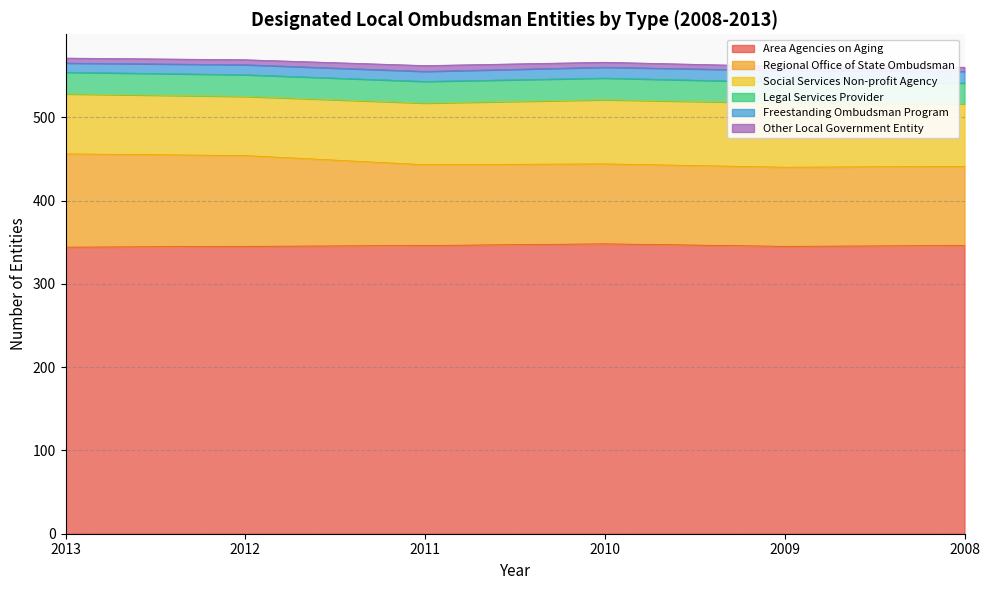

What is the maximum value shown in the chart?

348